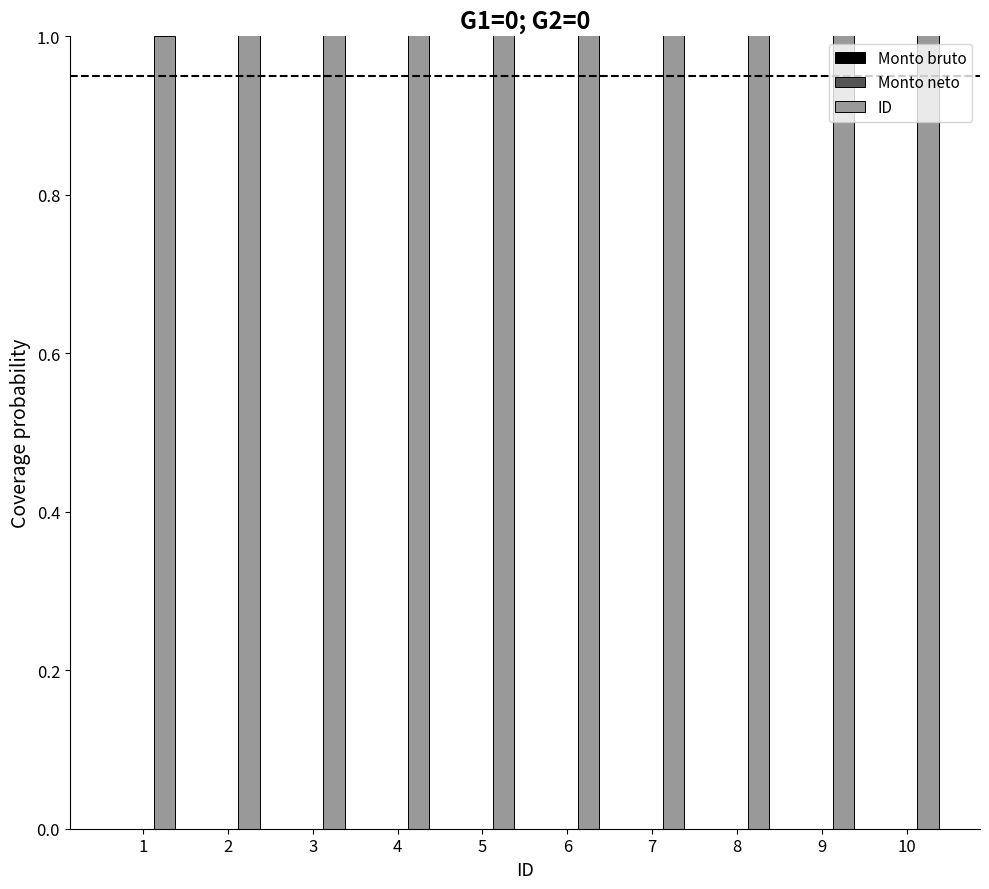

Which series has the widest spread of values?

ID